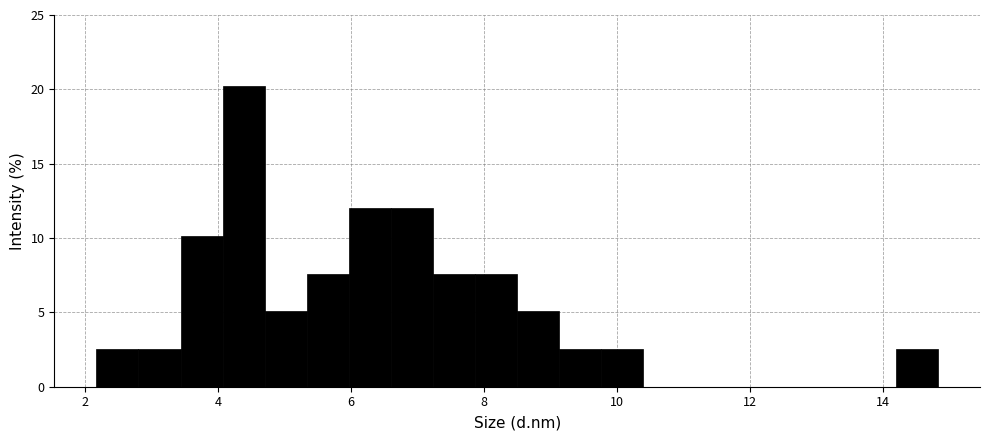

Read against the x-axis, roughly where is the centre of the tallest bar?

4.4